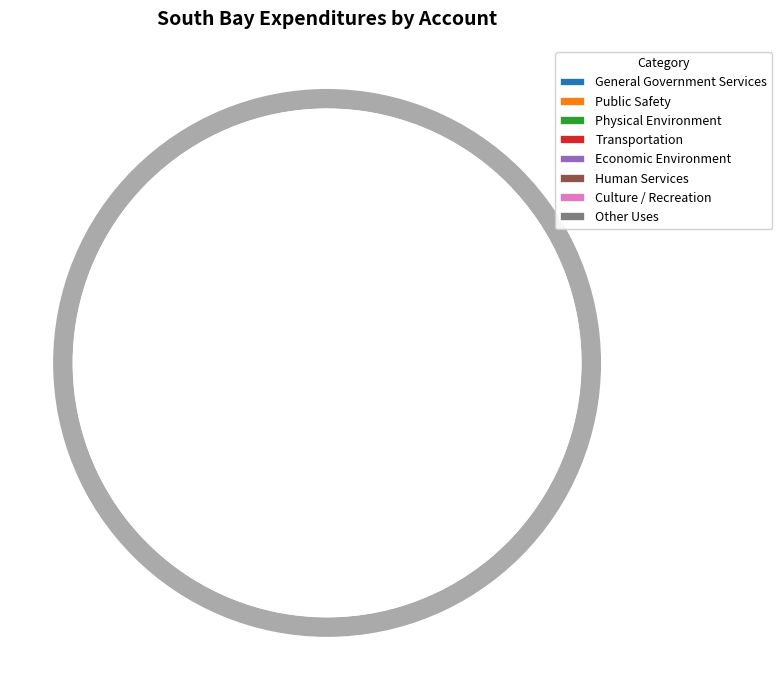

Is there a majority slice in this chart?

No